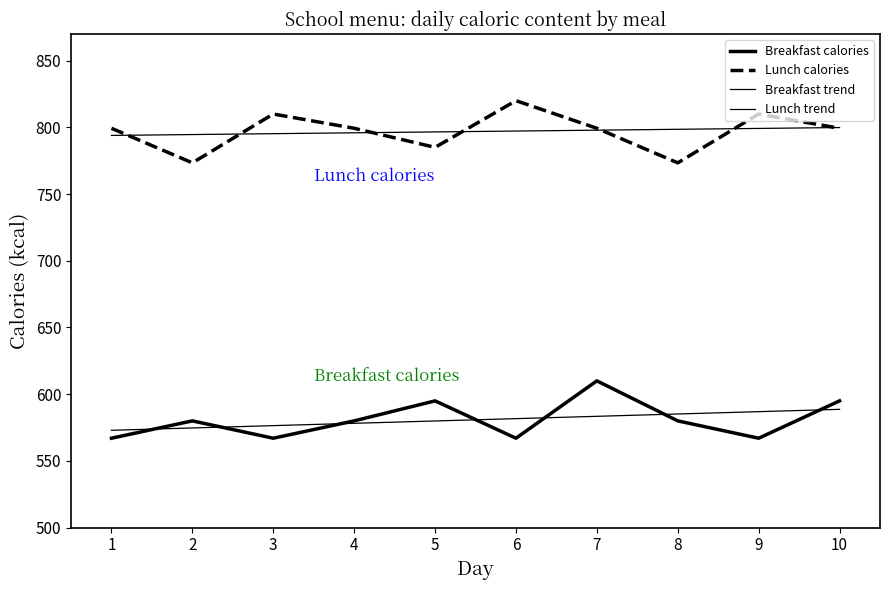

Which category has the lowest value in the Breakfast trend series?

1